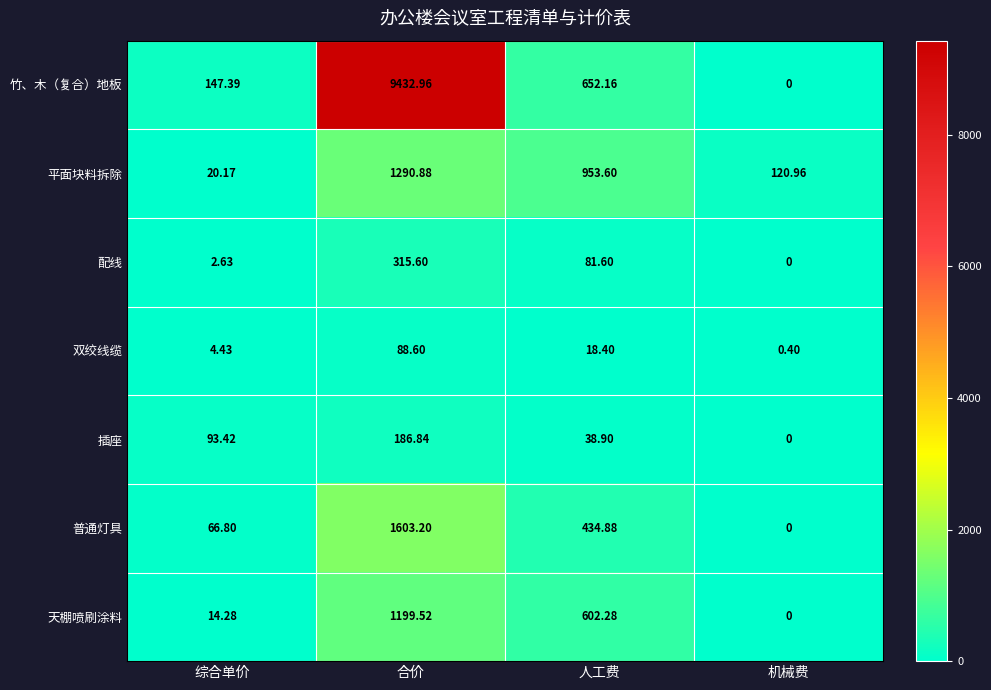

What is the maximum value shown in the chart?

9433.0